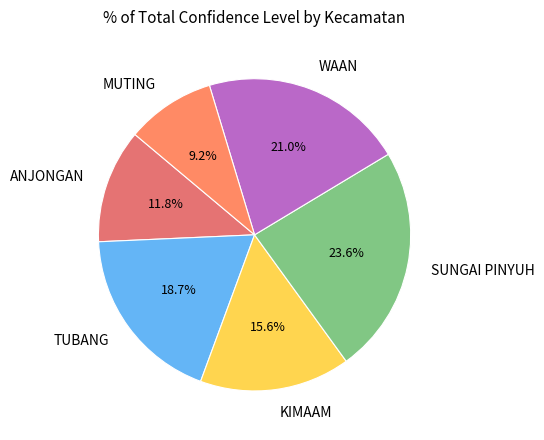

Count the number of slices in the pie.

6